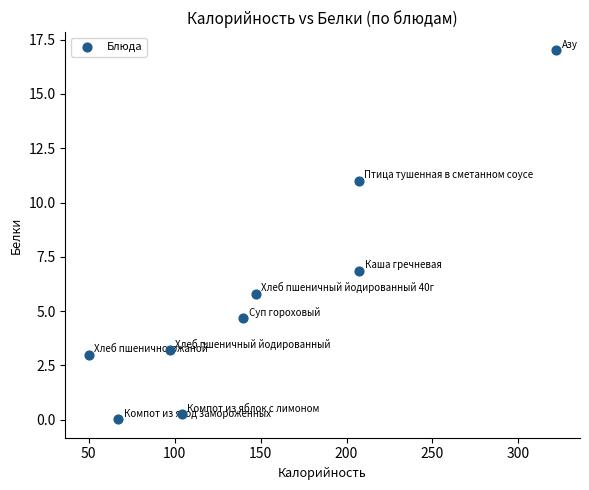

What Y value in the scatter plot is closest to 8?

6.8